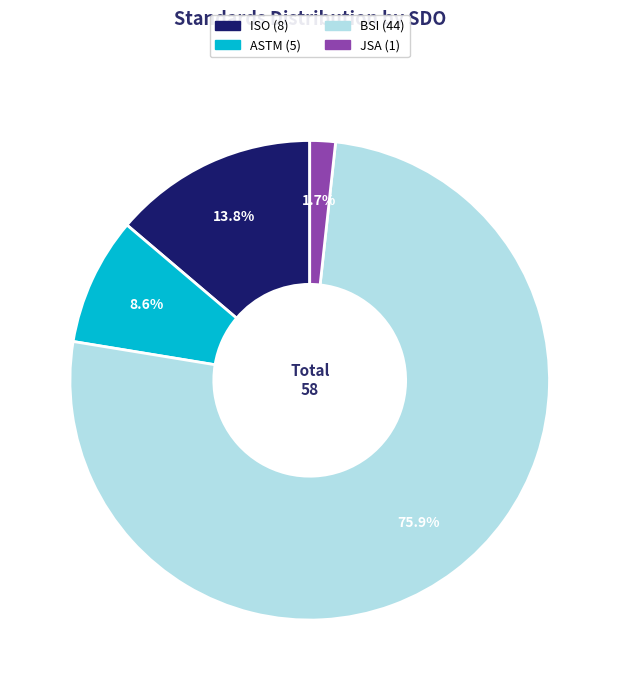

Is there any slice that represents more than half of the pie?

Yes